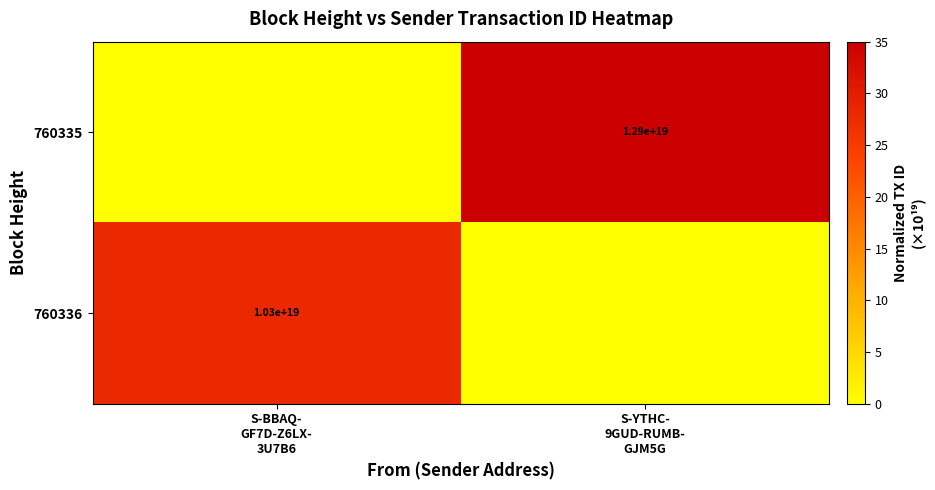

How many values in 760335 are above zero?

1